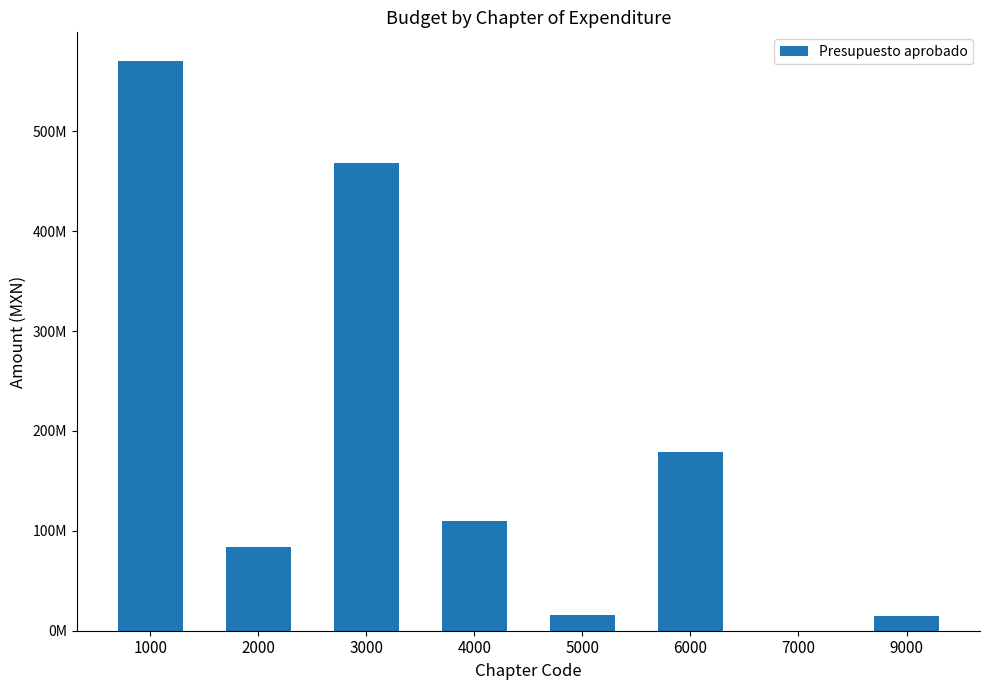

Read the value at 1000.

570634810